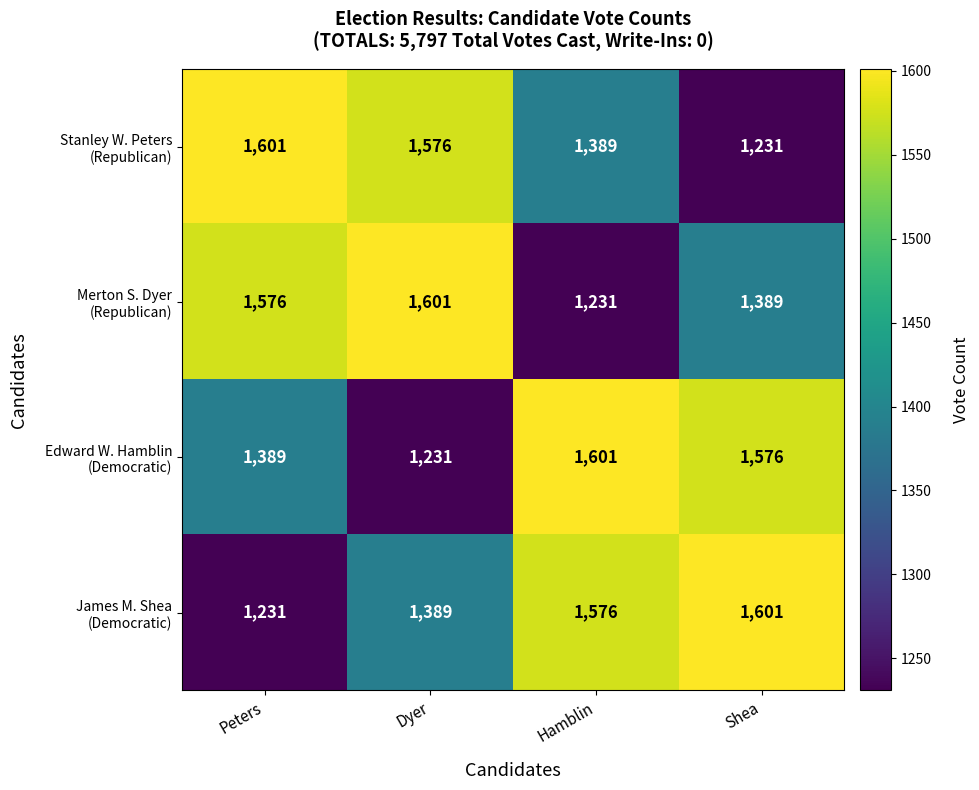

What is the spread (max minus min) of values at Shea?

370